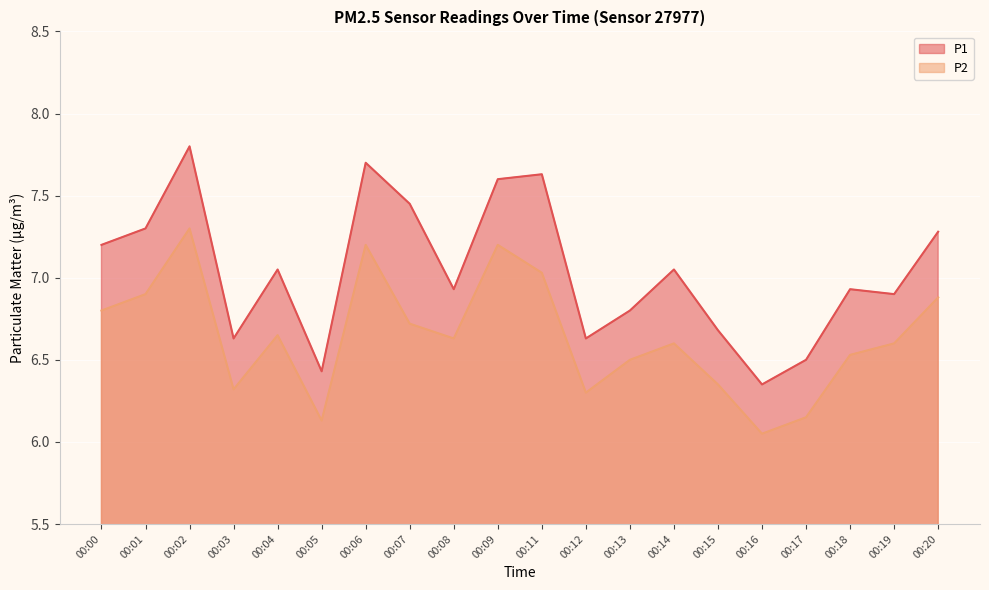

What is the total value across all series at 00:11?

14.7